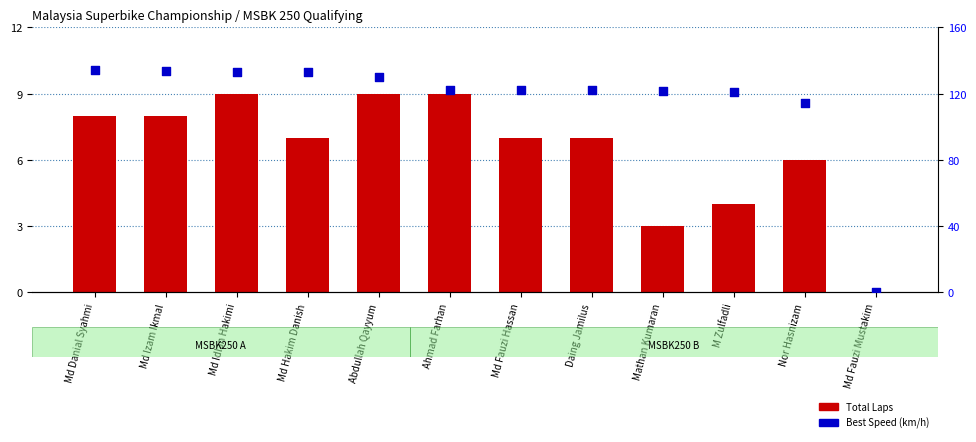

Which series contains the lowest Y value?

Total Laps